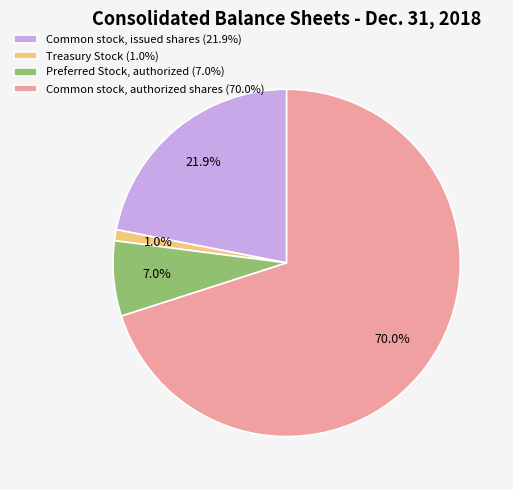

Rank the categories by value from highest to lowest.

Common stock, authorized shares, Common stock, issued shares, Preferred Stock, authorized, Treasury Stock